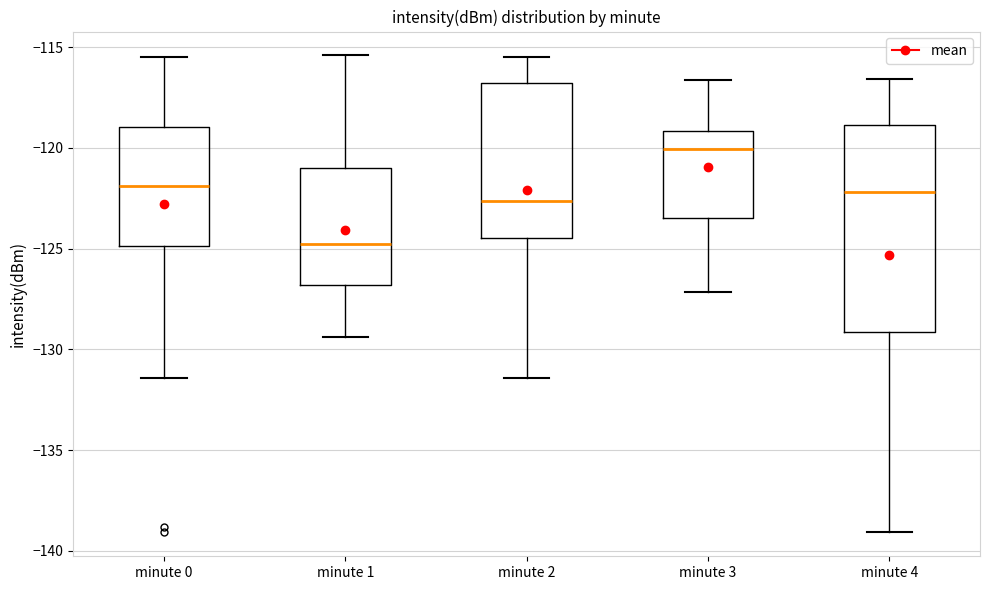

Reading left to right, transcribe this box plot: for each box, give where its median line is, the range the box spans, and where its two whiskers end, as read against the y-axis. The values are not printed on the chart, so give them approximately, as read against the axis.

minute 0: median -122.0, box -125.0 to -119.0, whiskers -131.5 to -115.5
minute 1: median -125.0, box -127.0 to -121.0, whiskers -129.5 to -115.5
minute 2: median -122.5, box -124.5 to -117.0, whiskers -131.5 to -115.5
minute 3: median -120.0, box -123.5 to -119.0, whiskers -127.0 to -116.5
minute 4: median -122.0, box -129.0 to -119.0, whiskers -139.0 to -116.5